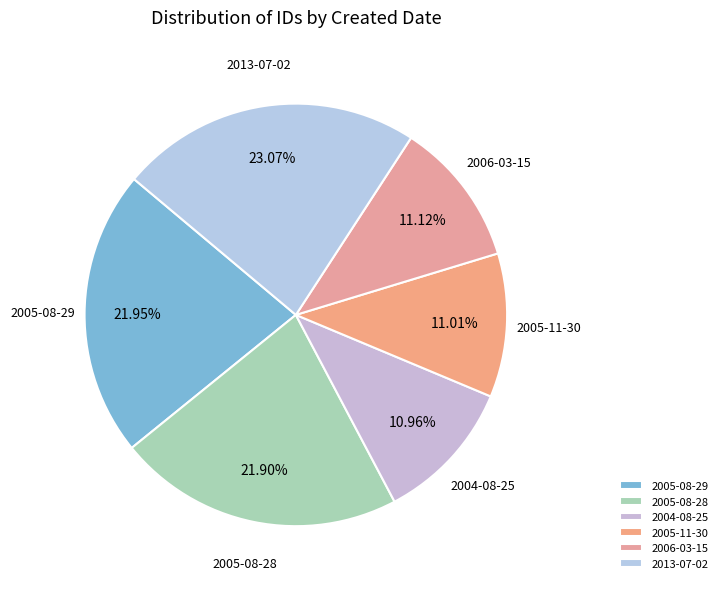

To the nearest percent, what portion does 2006-03-15 represent?

11%